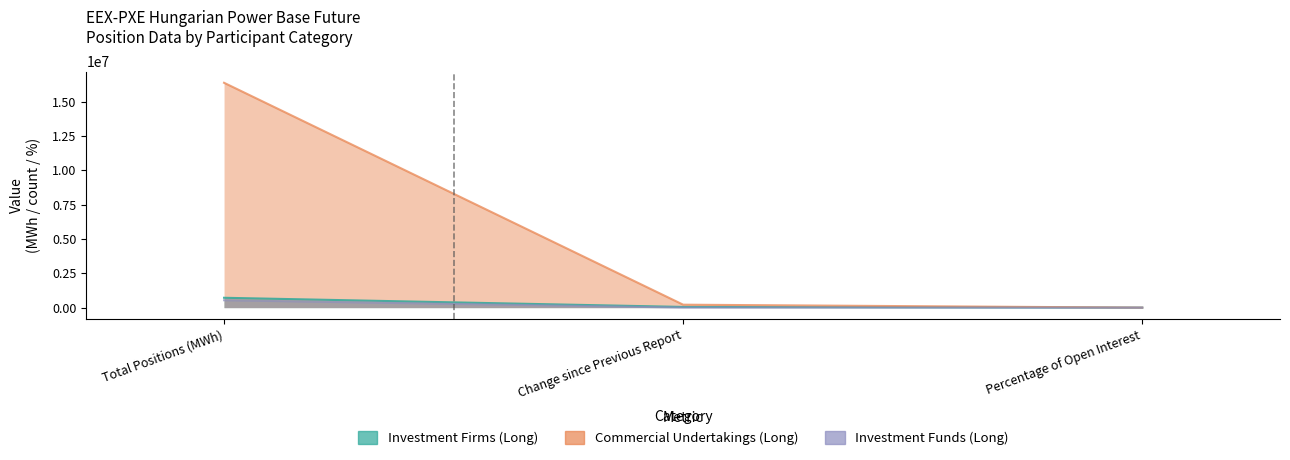

List the series in order of their peak value, lowest first.

Investment Funds (Long), Investment Firms (Long), Commercial Undertakings (Long)